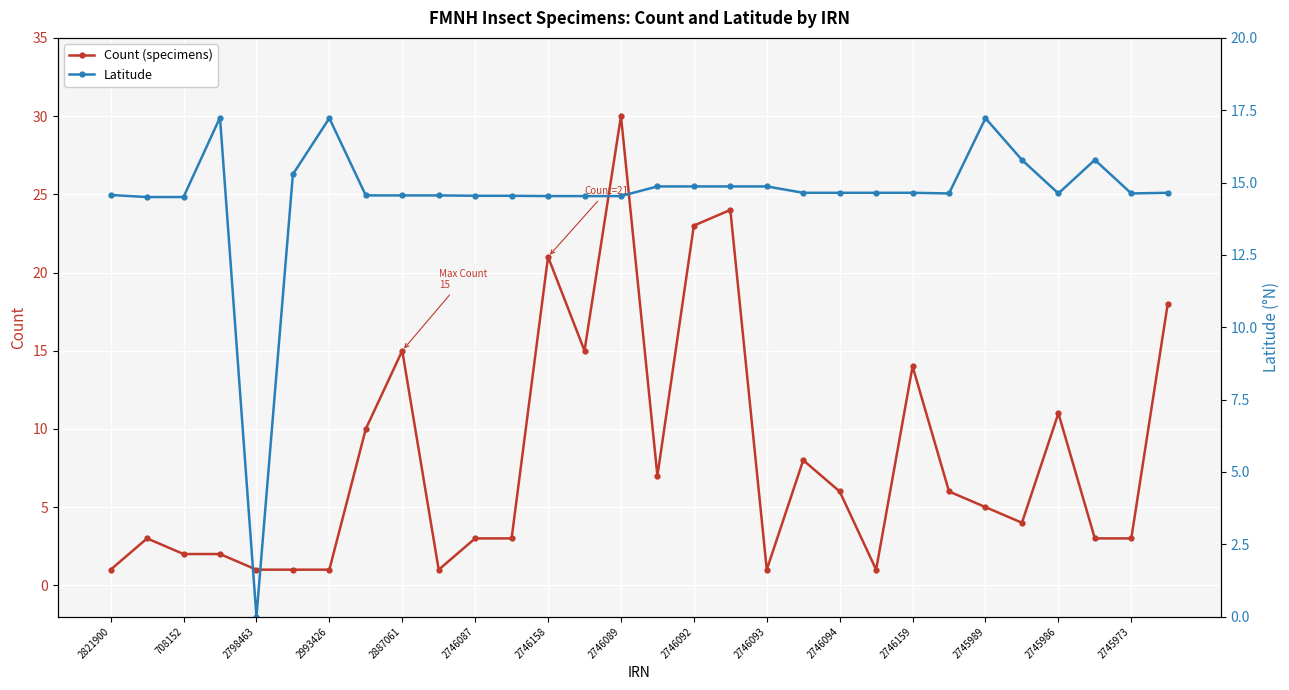

What is the difference between the second highest and minimum values in the Count (specimens) series?

23